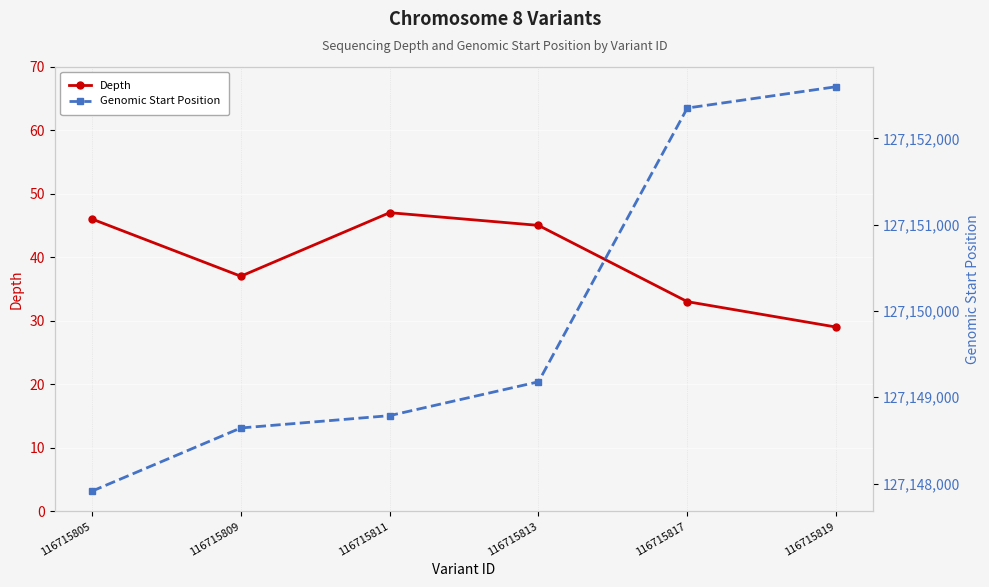

True or false: Genomic Start Position has a value of 35740759 at 116715811.

False